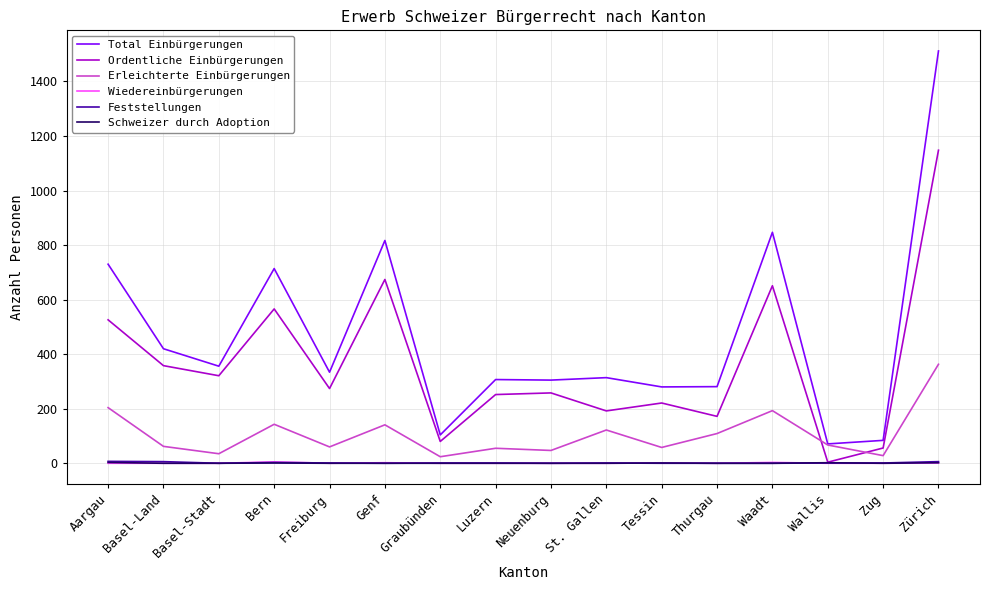

True or false: Ordentliche Einbürgerungen has a value of 292 at Genf.

False